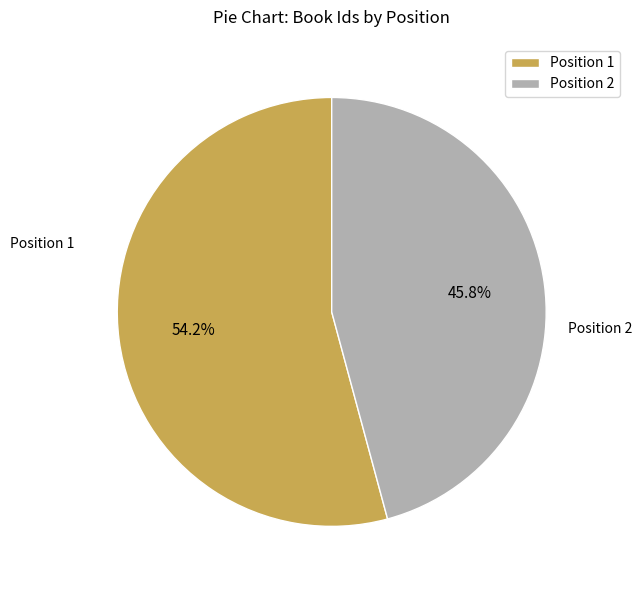

What is the smallest slice in the pie chart?

Position 2